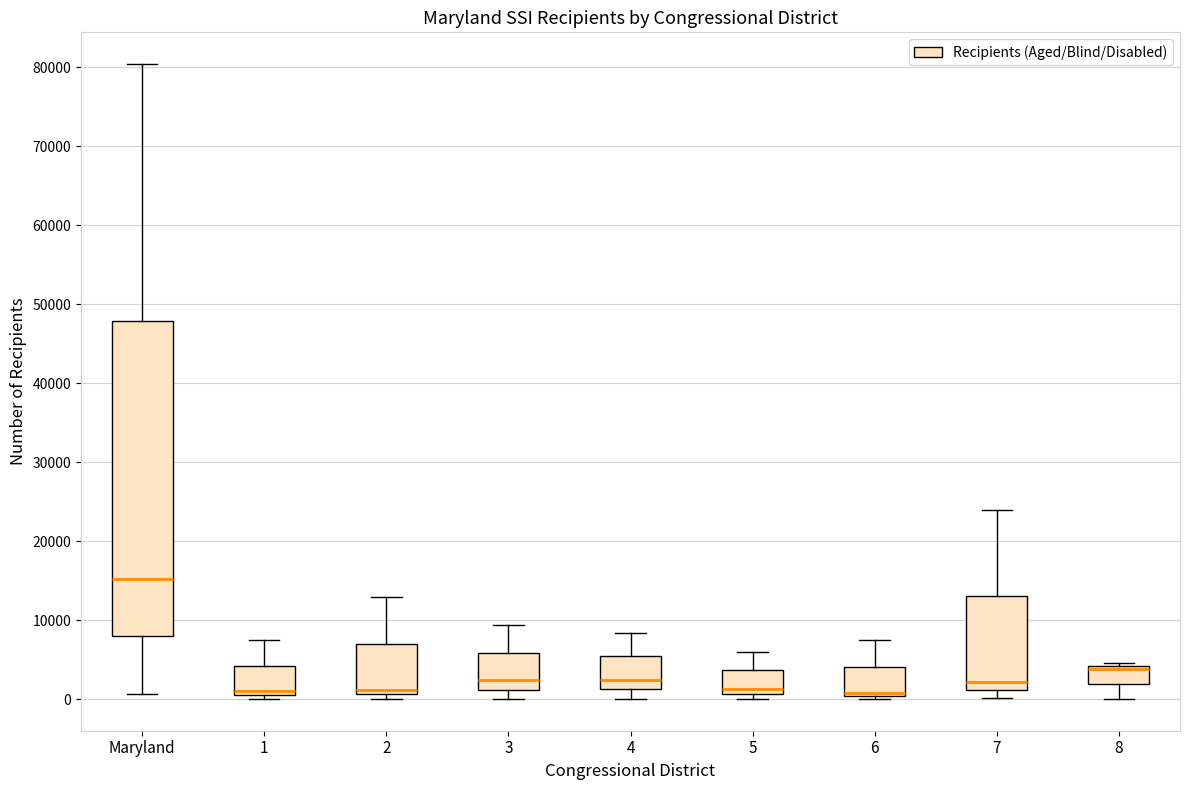

Which box is the tallest, from its lower edge to its upper edge?

Maryland